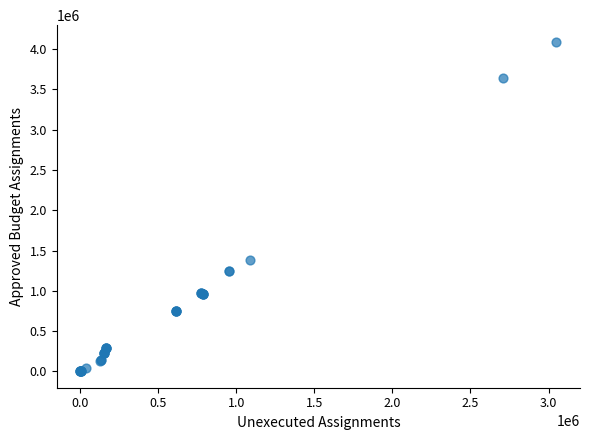

What Y value in the scatter plot is closest to 2047850?

1385237